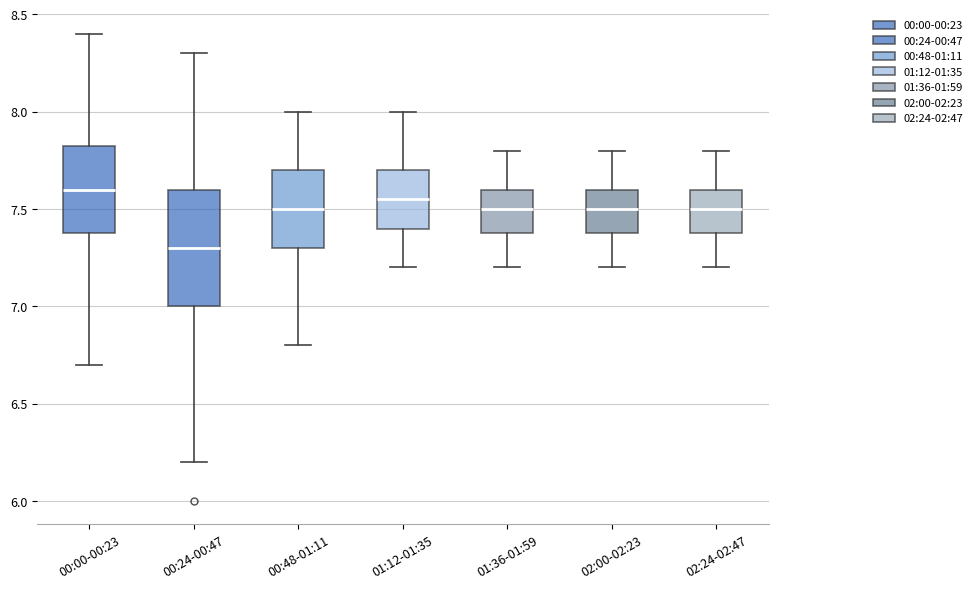

Reading left to right, read every box against the y-axis: the position of its median line, the range the box covers, and the ends of its whiskers. The values are not printed on the chart, so give them approximately, as read against the axis.

00:00-00:23: median 7.60, box 7.40 to 7.85, whiskers 6.70 to 8.40
00:24-00:47: median 7.30, box 7.00 to 7.60, whiskers 6.20 to 8.30
00:48-01:11: median 7.50, box 7.30 to 7.70, whiskers 6.80 to 8.00
01:12-01:35: median 7.55, box 7.40 to 7.70, whiskers 7.20 to 8.00
01:36-01:59: median 7.50, box 7.40 to 7.60, whiskers 7.20 to 7.80
02:00-02:23: median 7.50, box 7.40 to 7.60, whiskers 7.20 to 7.80
02:24-02:47: median 7.50, box 7.40 to 7.60, whiskers 7.20 to 7.80